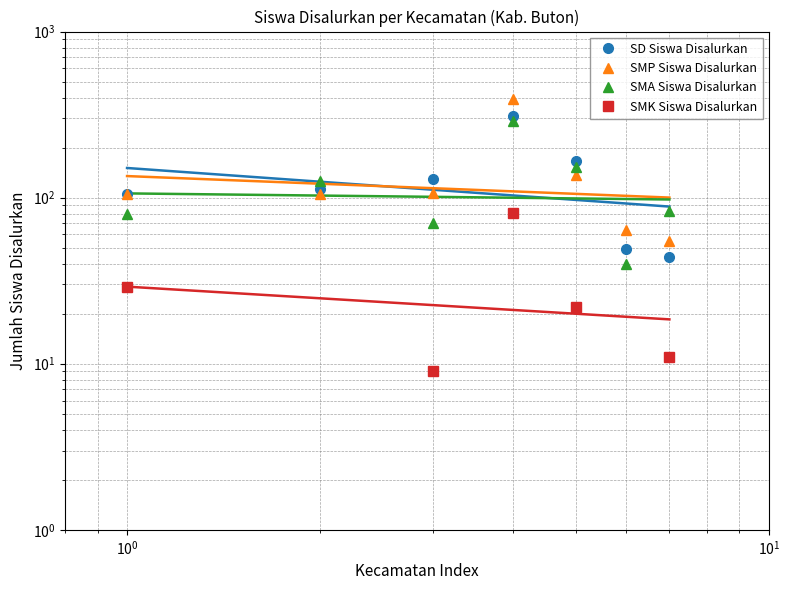

Is it true that SD Siswa Disalurkan equals 219.8 at $\mathdefault{10^{0}}$?

False